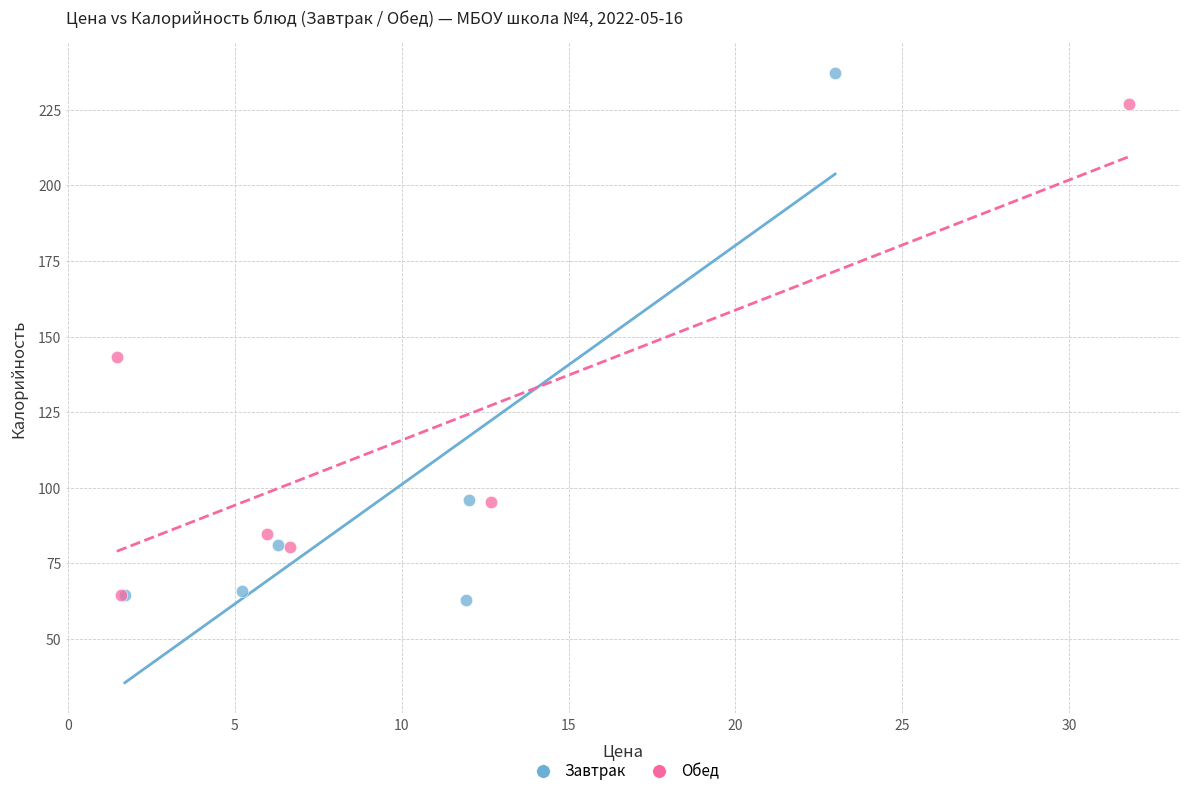

Which series has the largest Y range (max minus min)?

Завтрак